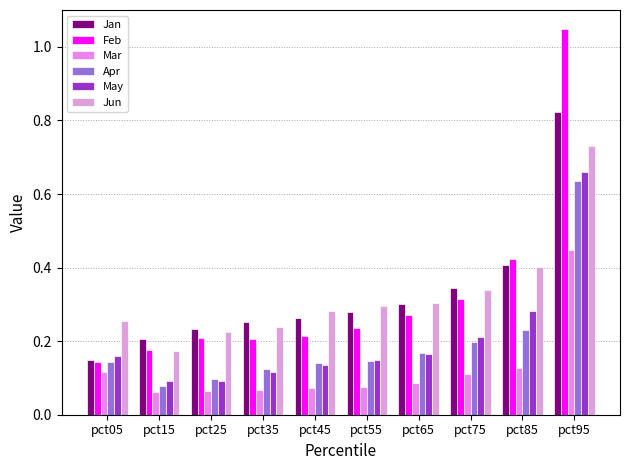

List the series in order of their peak value, lowest first.

Mar, Apr, May, Jun, Jan, Feb